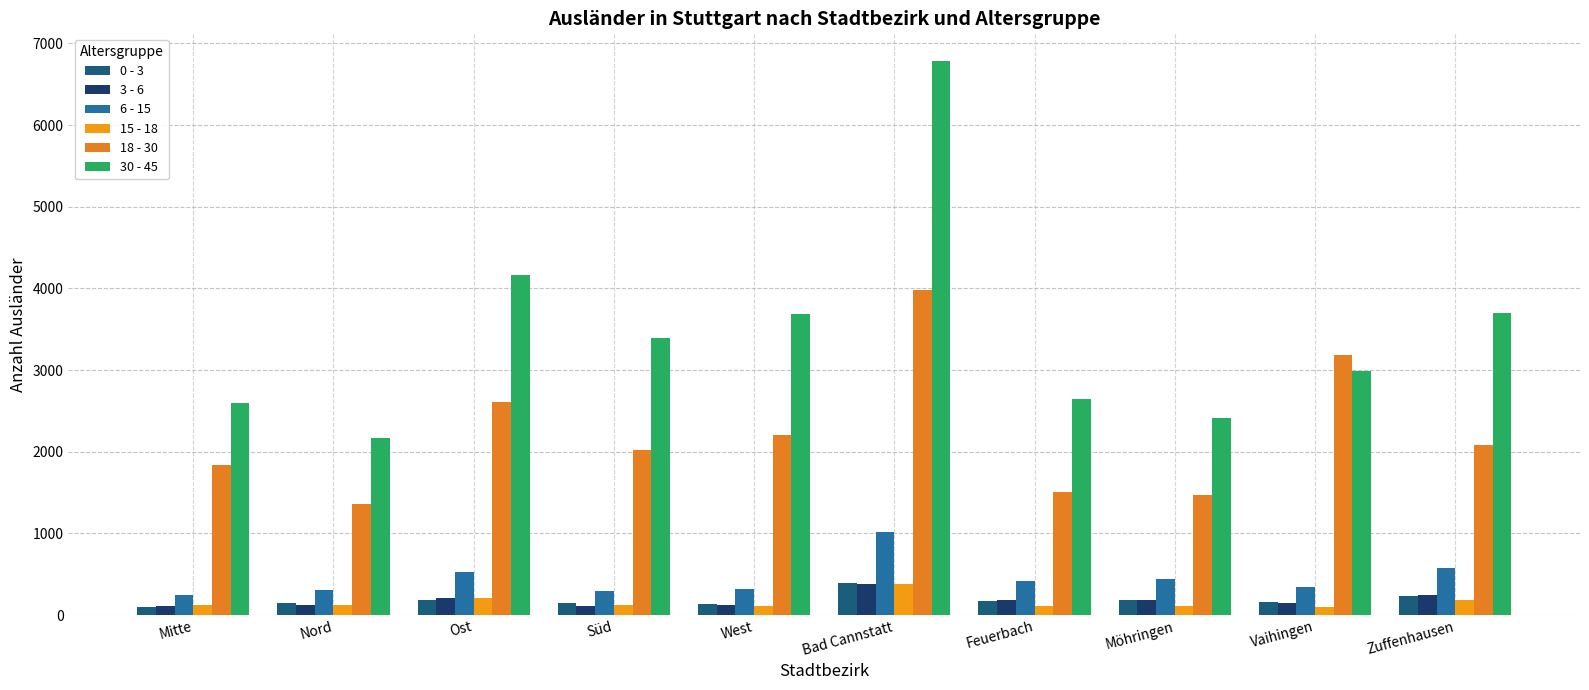

The 3 - 6 series shows 205 at Ost. True or false?

True